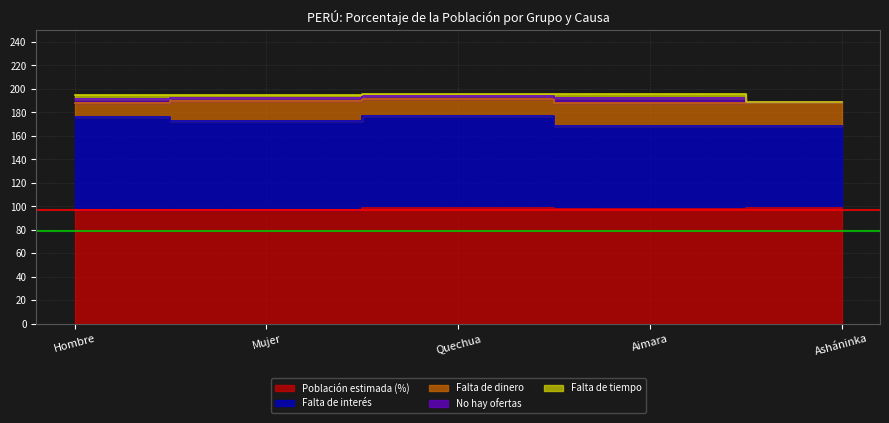

At Aimara, list the series in order from smallest to largest.

Falta de tiempo, No hay ofertas, Falta de dinero, Falta de interés, Población estimada (%)